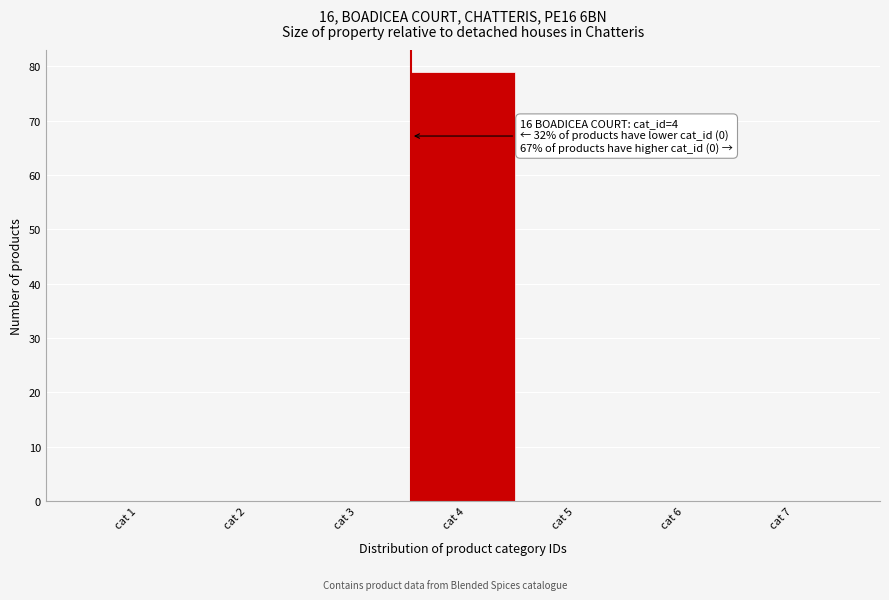

Reading left to right, transcribe all the data shown in this chart.

cat 1=0	cat 2=0	cat 3=0	cat 4=79	cat 5=0	cat 6=0	cat 7=0